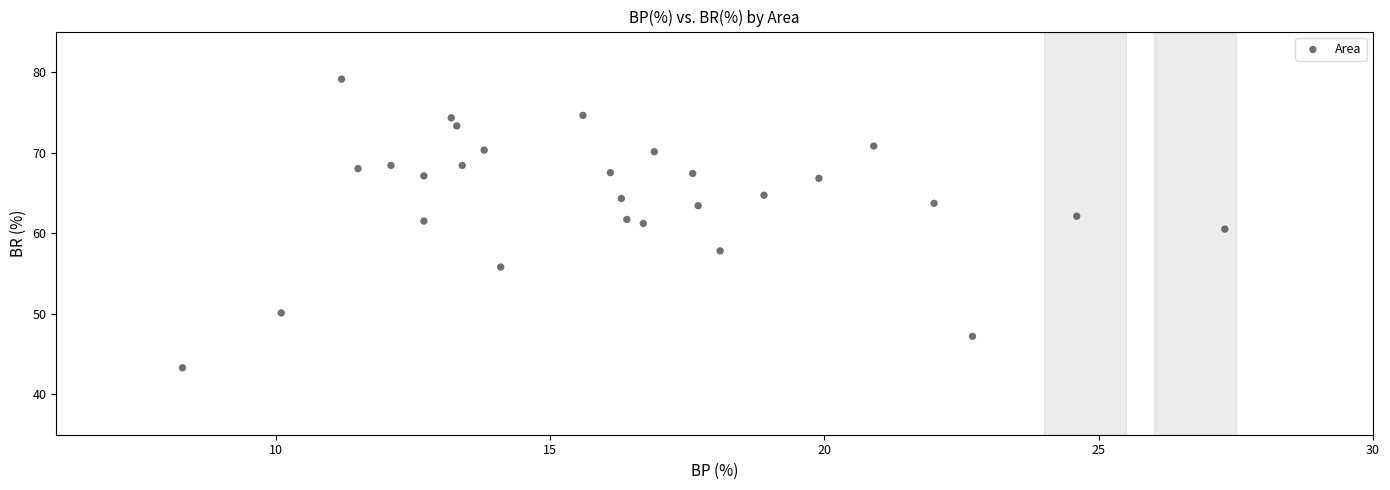

What is the range of X values (max minus min)?

19.0